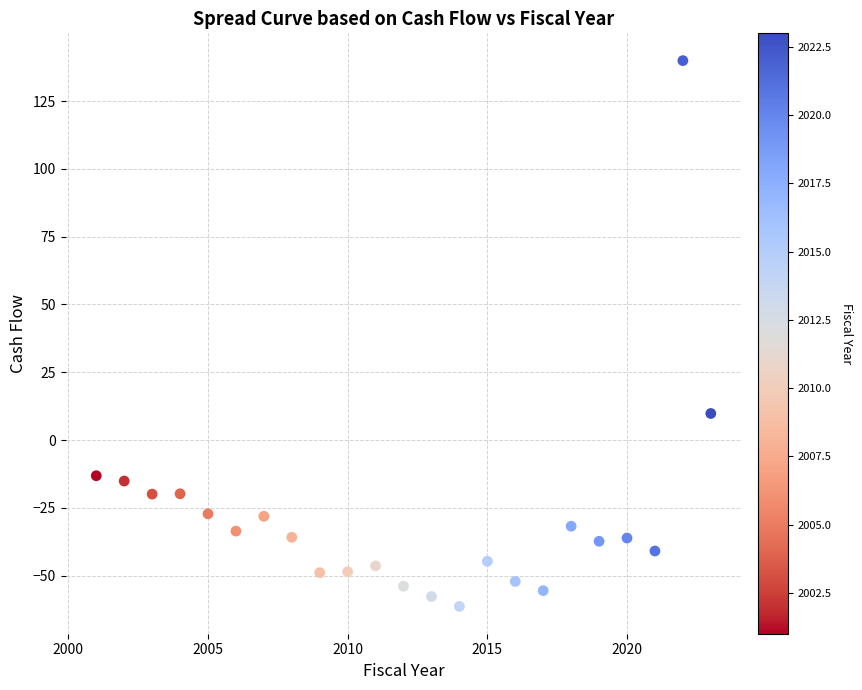

What Y value in the scatter plot is closest to 39?

9.8